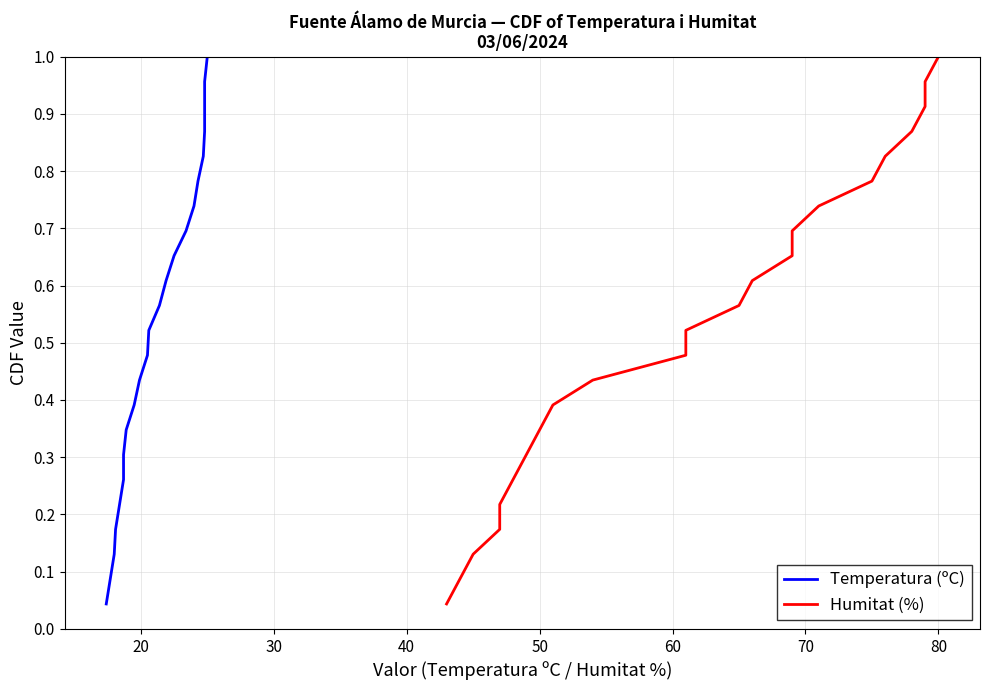

What is the difference between the maximum and second lowest values in the Humitat (%) series?

0.9